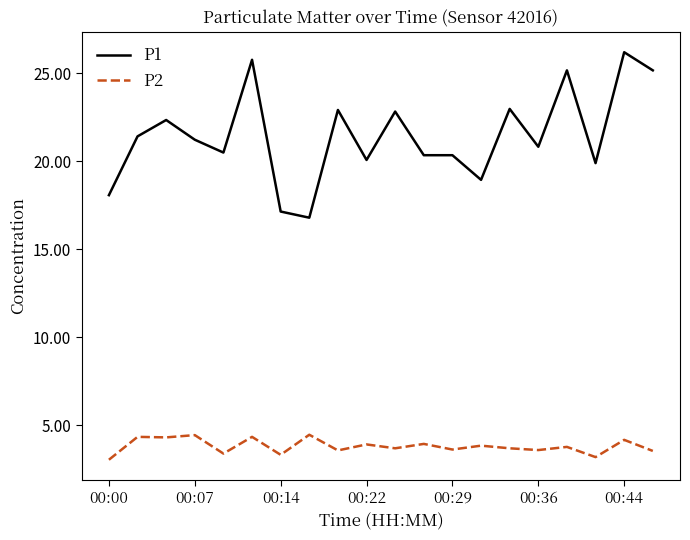

What is the difference between the maximum and minimum values in the P1 series?

9.4